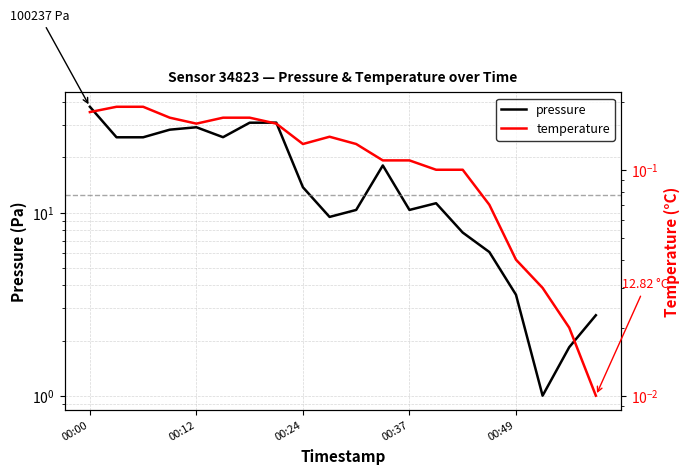

What position from the left is 00:37?

13